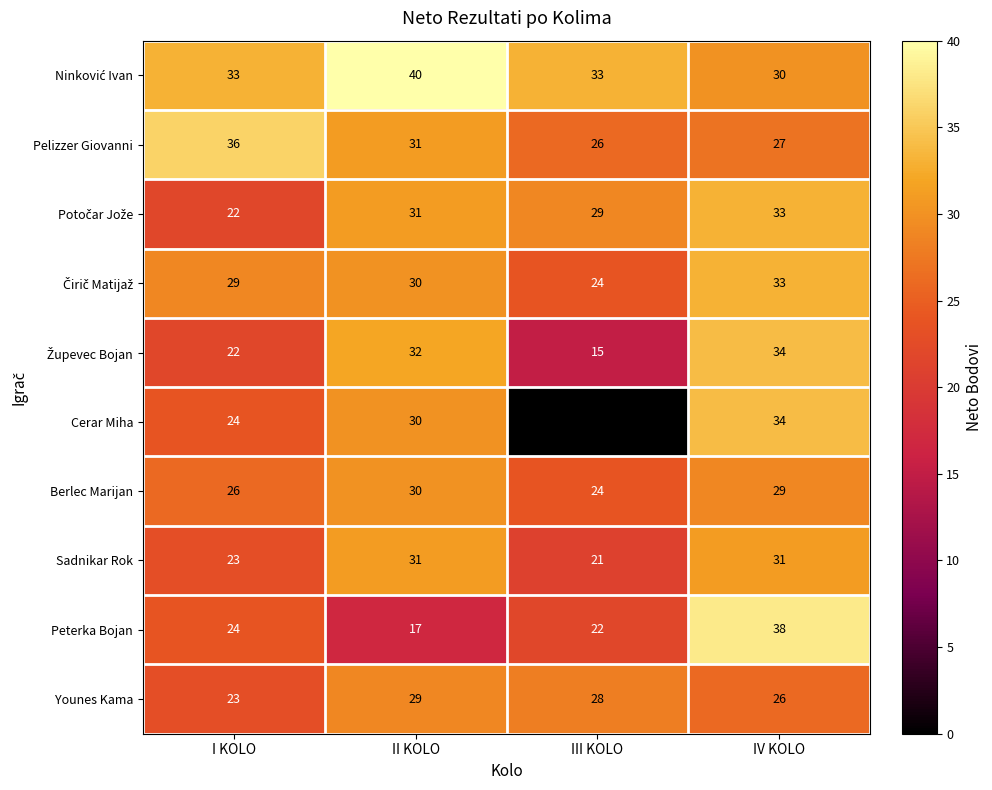

Read the Younes Kama value at IV KOLO.

26